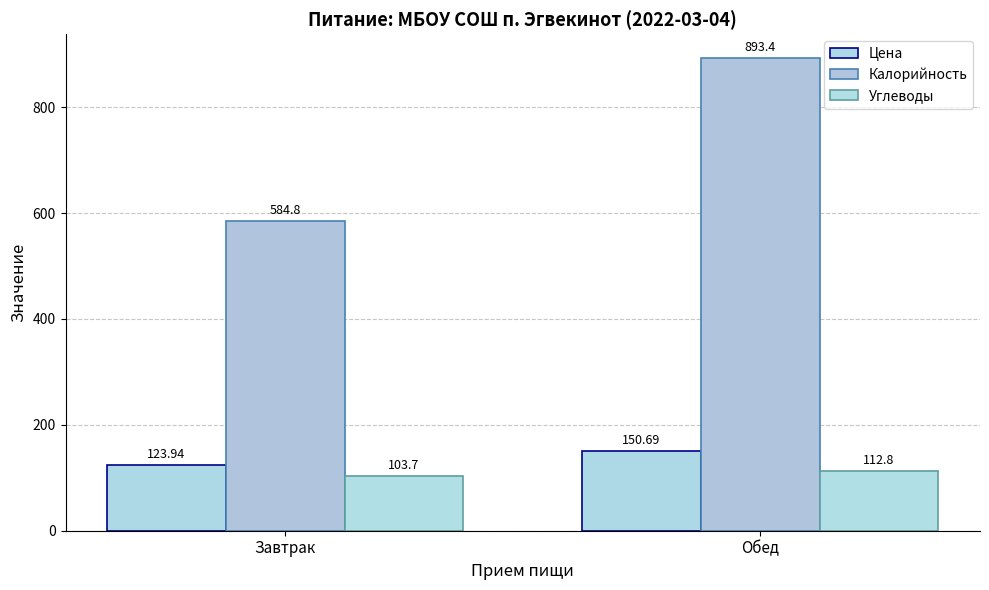

What is the greatest value displayed?

893.4